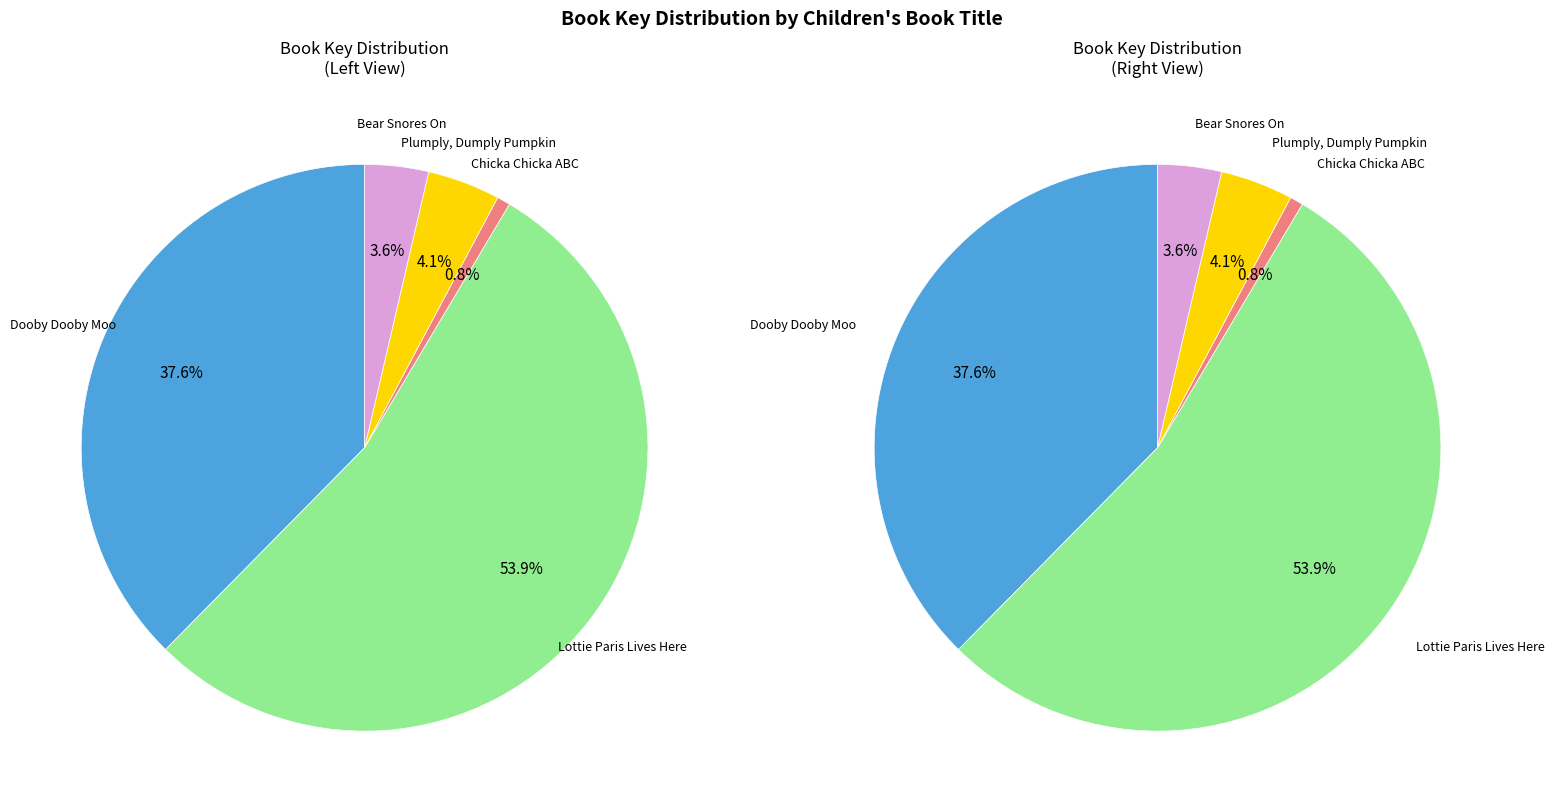

Combined, do Lottie Paris Lives Here and Chicka Chicka ABC account for over 50%?

Yes